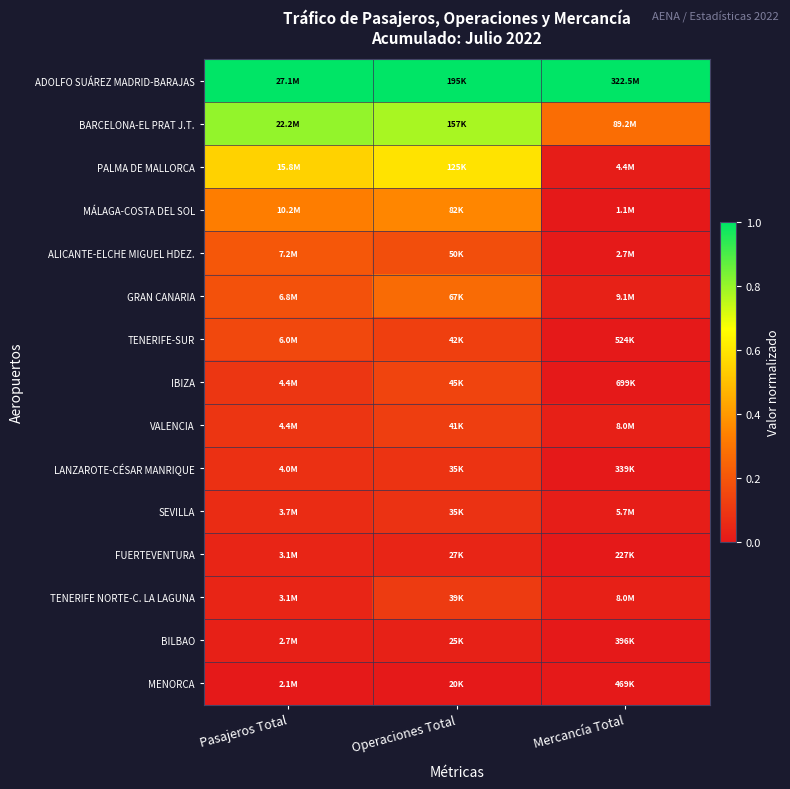

Count the number of data series in this chart.

15